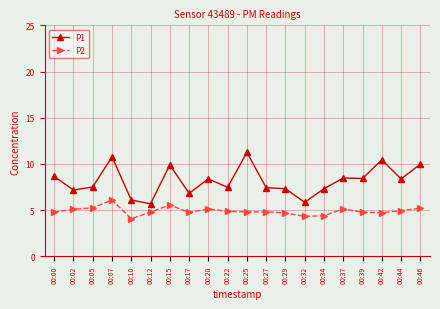

What is the approximate value of P1 at 00:00?

8.7